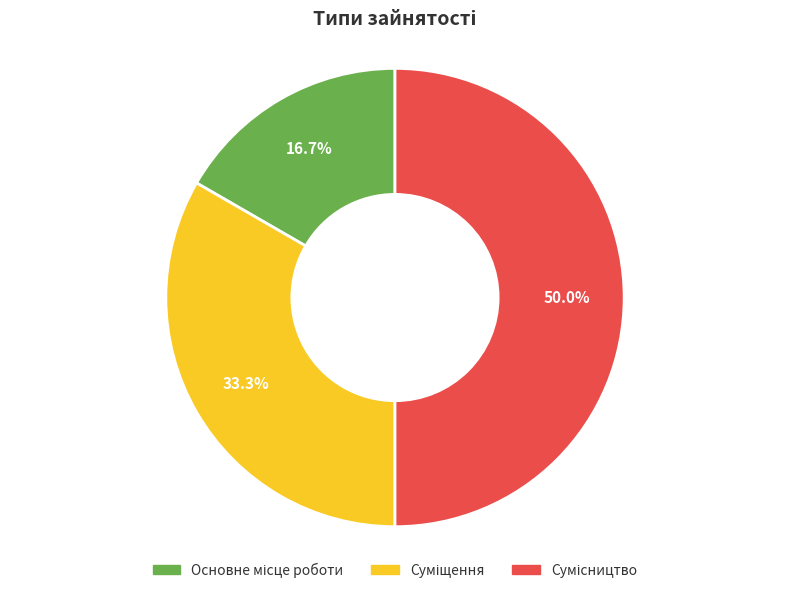

What percentage is the Сумісництво slice, to the nearest percent?

50%